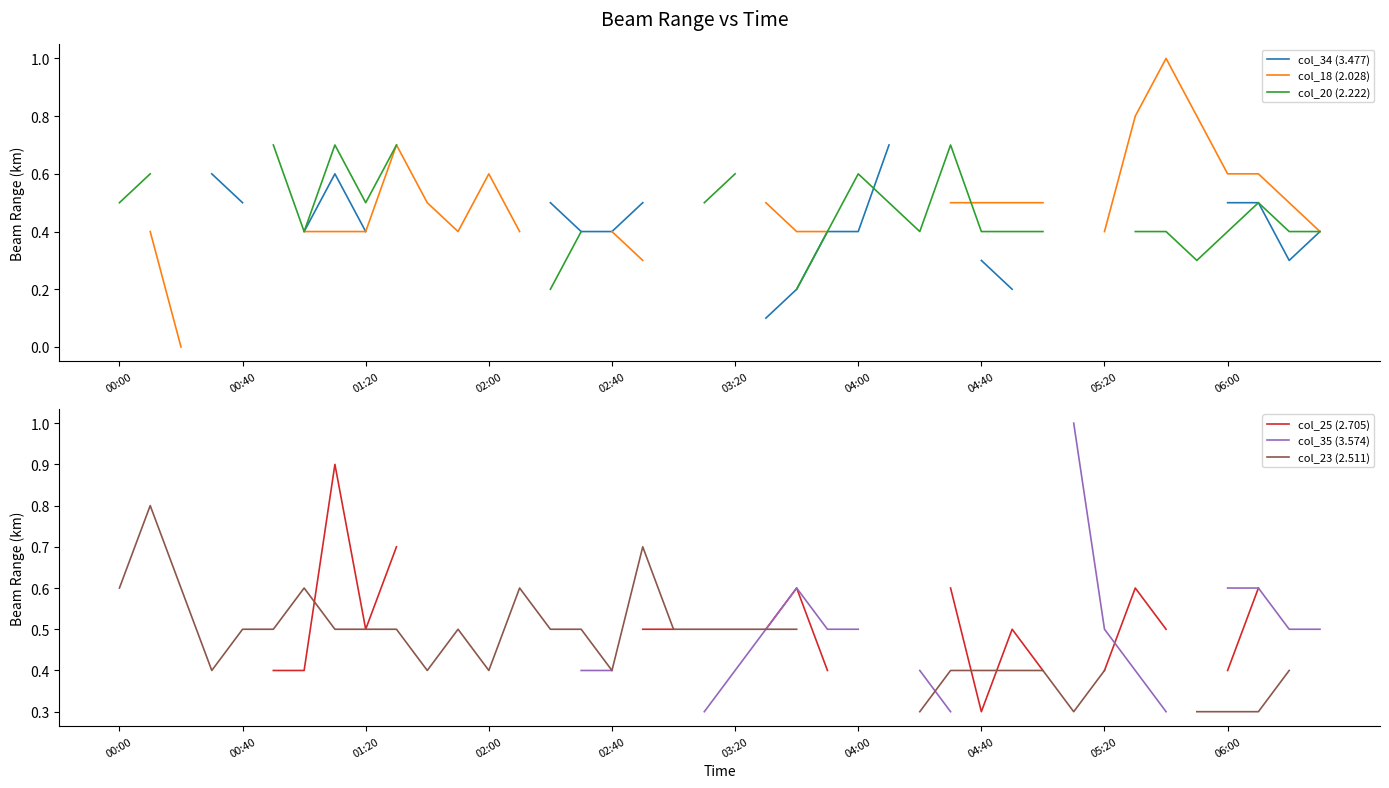

How many categories are shown in the chart?

40